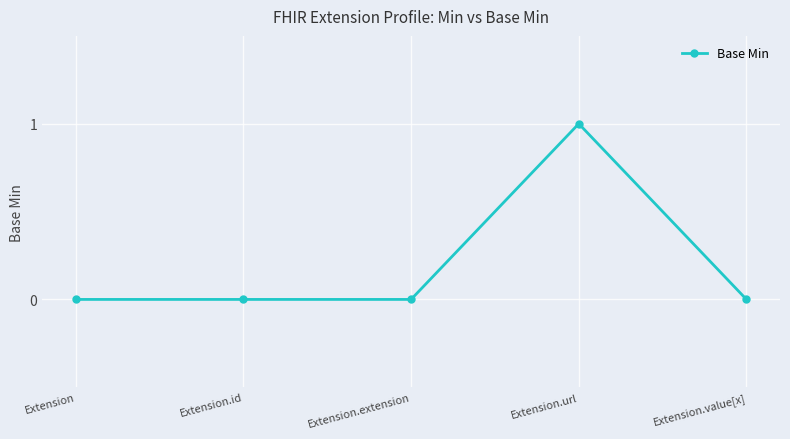

How many distinct data groups are displayed?

1